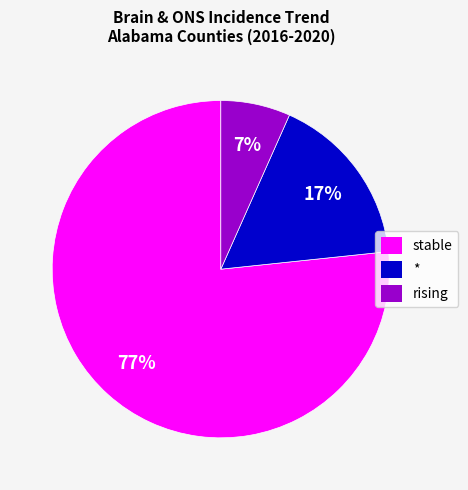

Which category has the biggest portion of the pie?

stable